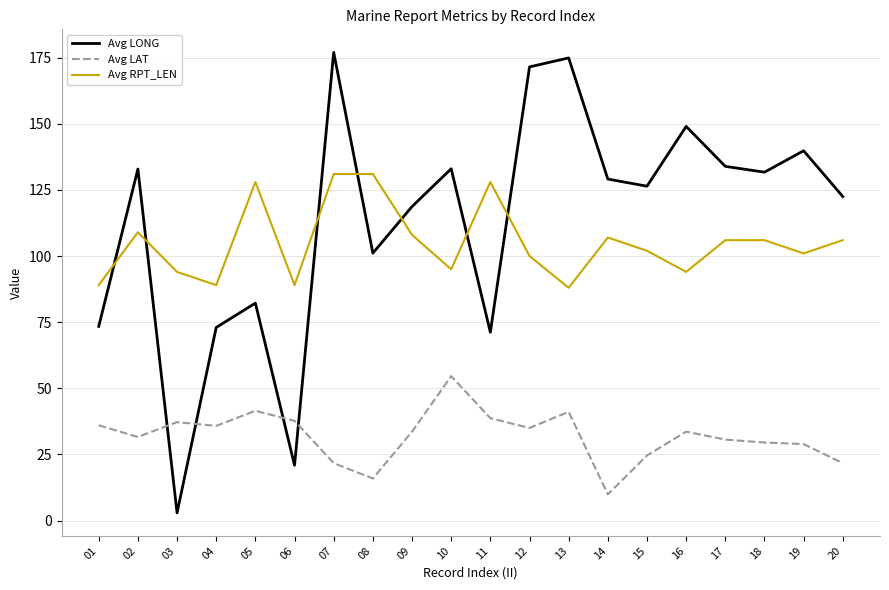

What is the minimum value for Avg LAT?

9.9